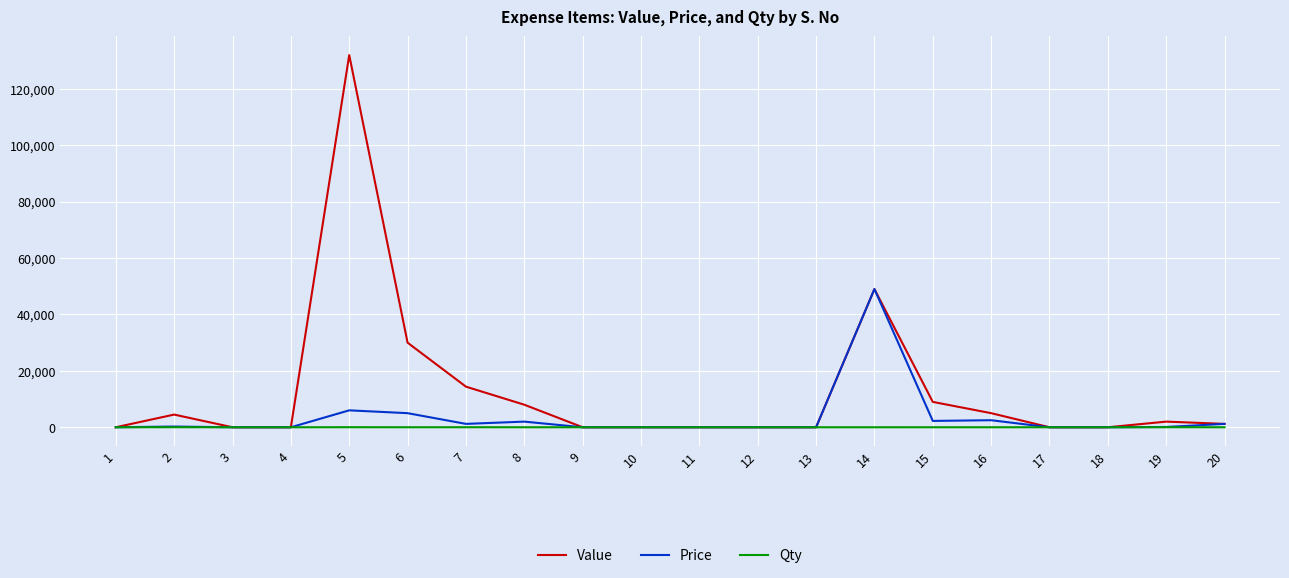

Rank the series by their maximum value, from highest to lowest.

Value, Price, Qty